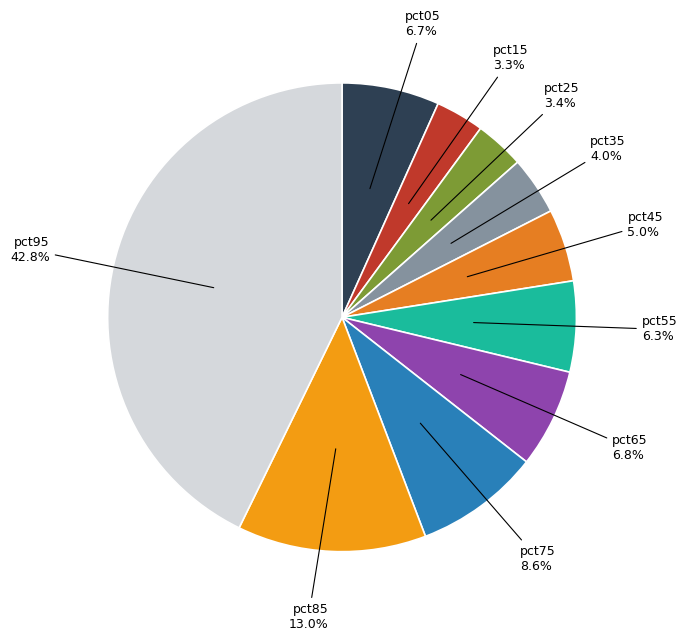

Rank the categories by value from highest to lowest.

pct95, pct85, pct75, pct65, pct05, pct55, pct45, pct35, pct25, pct15